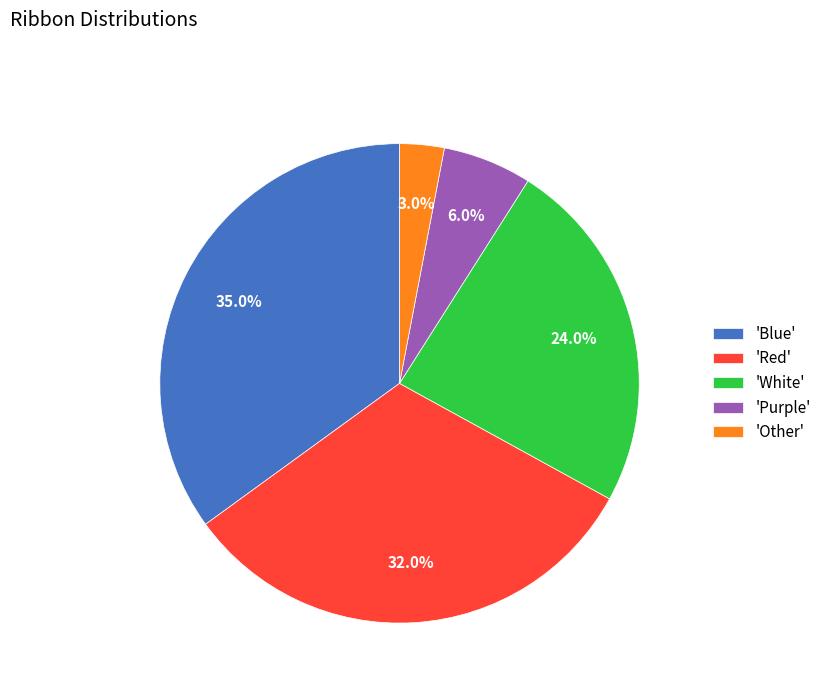

Approximately how many times larger is the value at 'Red' compared to 'Purple'?

5.3